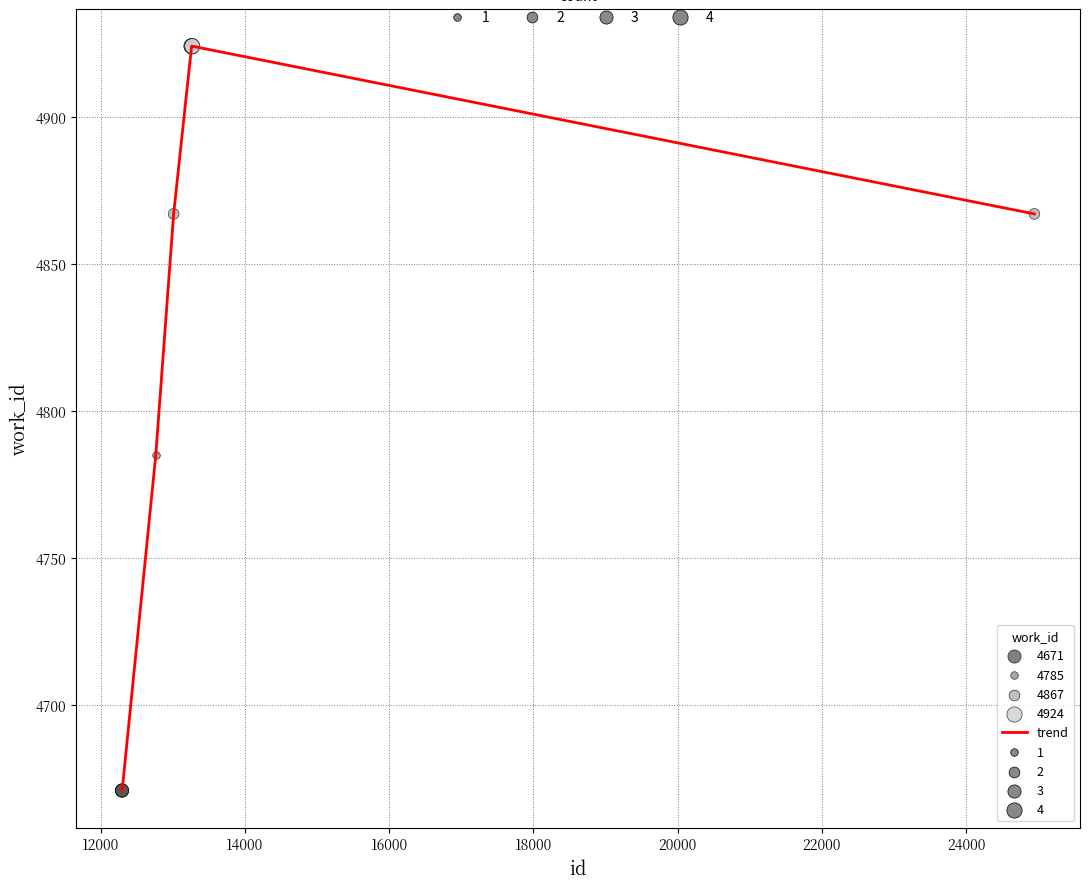

What is the difference between the maximum and minimum values?

253